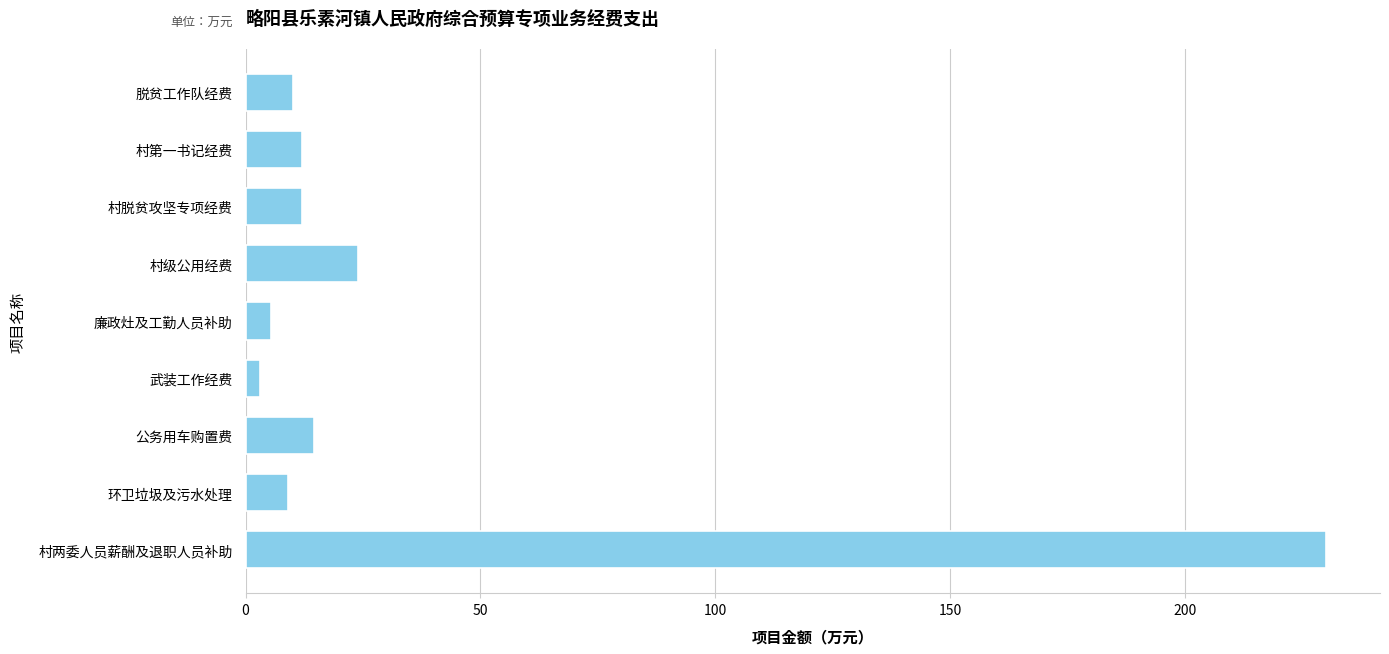

What is the sum of all values?

320.1